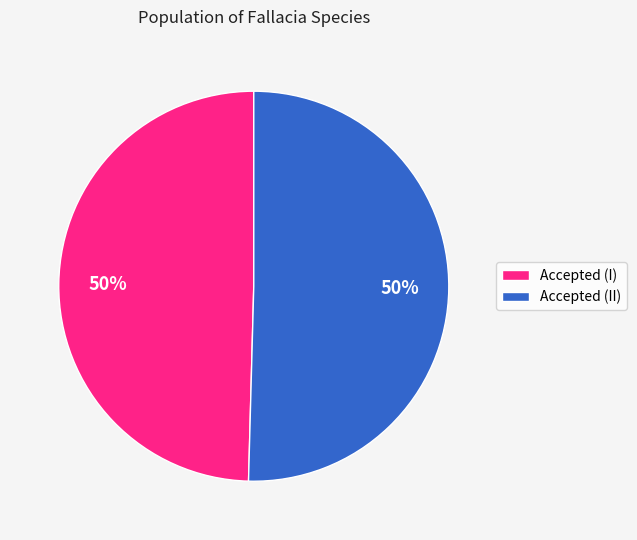

Count the number of slices in the pie.

2